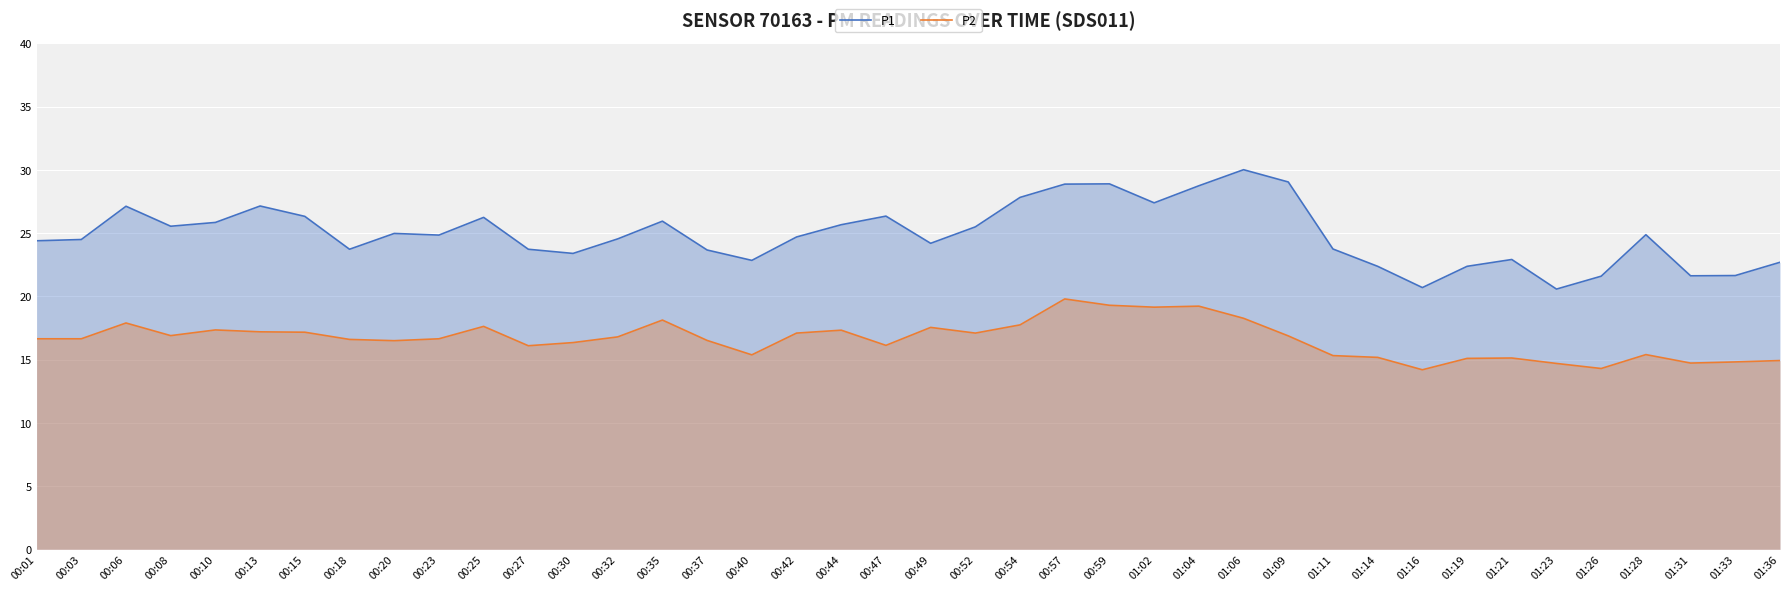

Which category has the highest value in the P2 series?

00:57